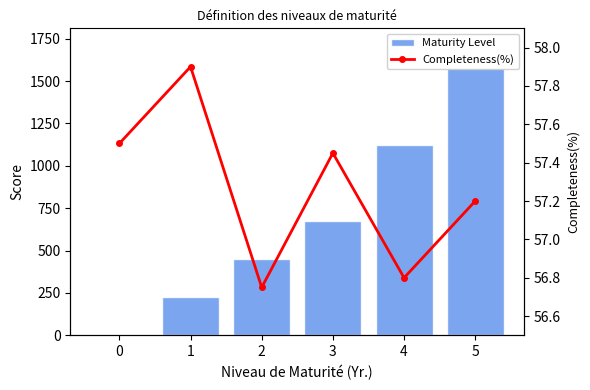

The Completeness(%) series shows 57.9 at 1. True or false?

True